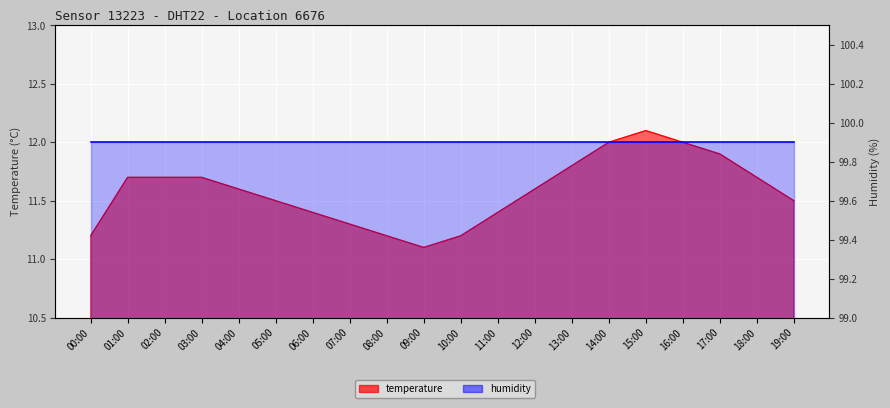

What is the sum of all values?

231.6